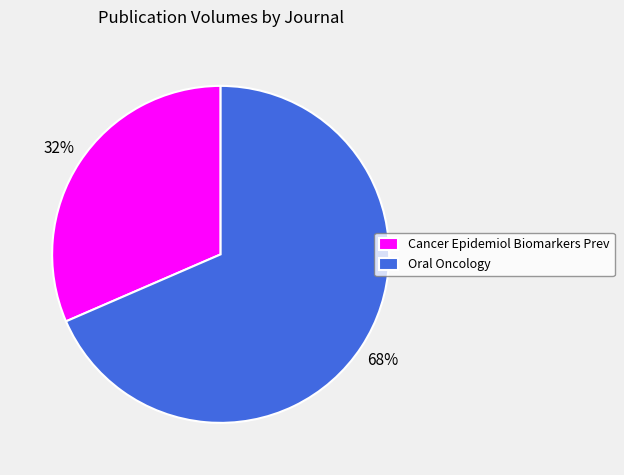

To the nearest percent, what is the combined percentage of Oral Oncology and Cancer Epidemiol Biomarkers Prev?

100%